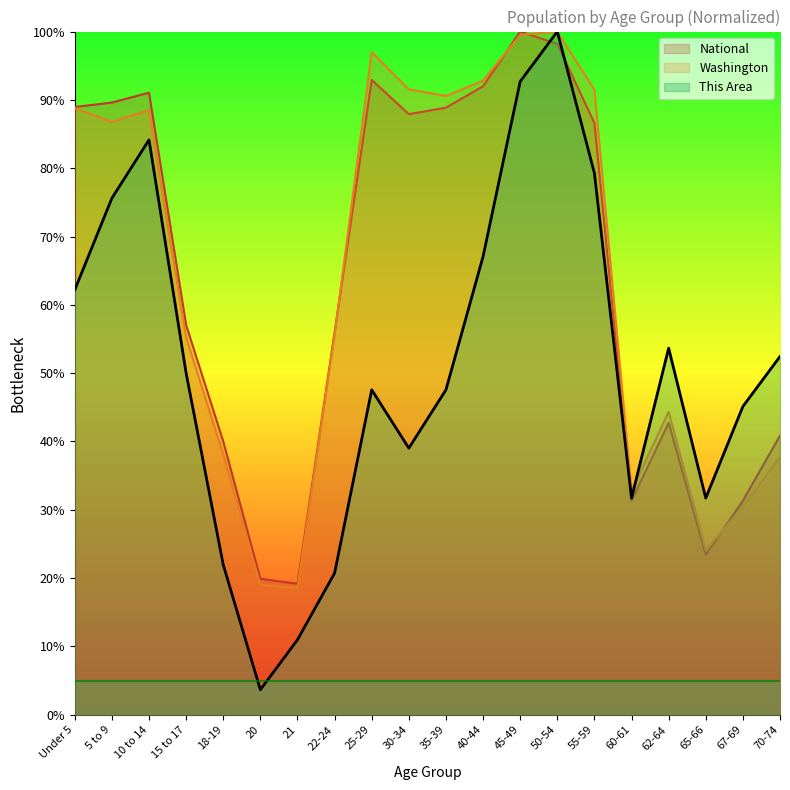

What is the spread (max minus min) of values at Under 5?

26.8